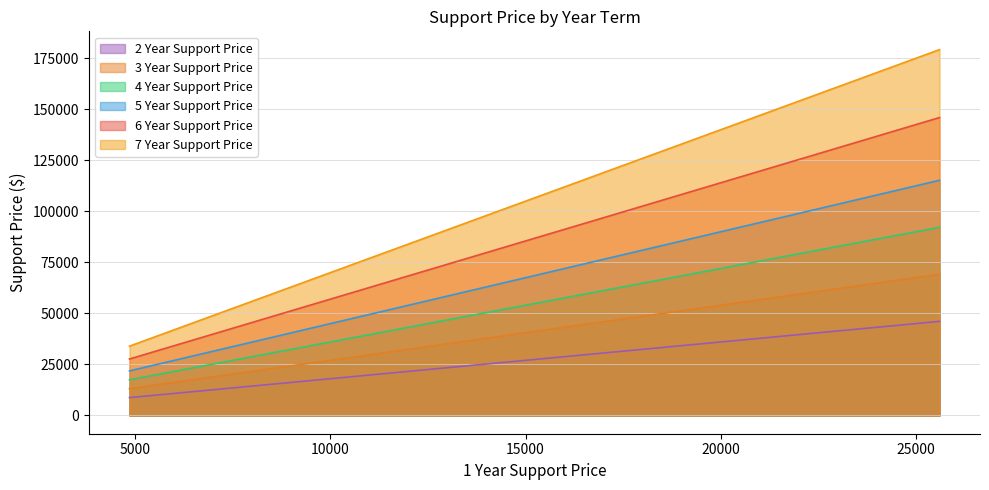

What is the difference between the highest and lowest values at 10?

97094